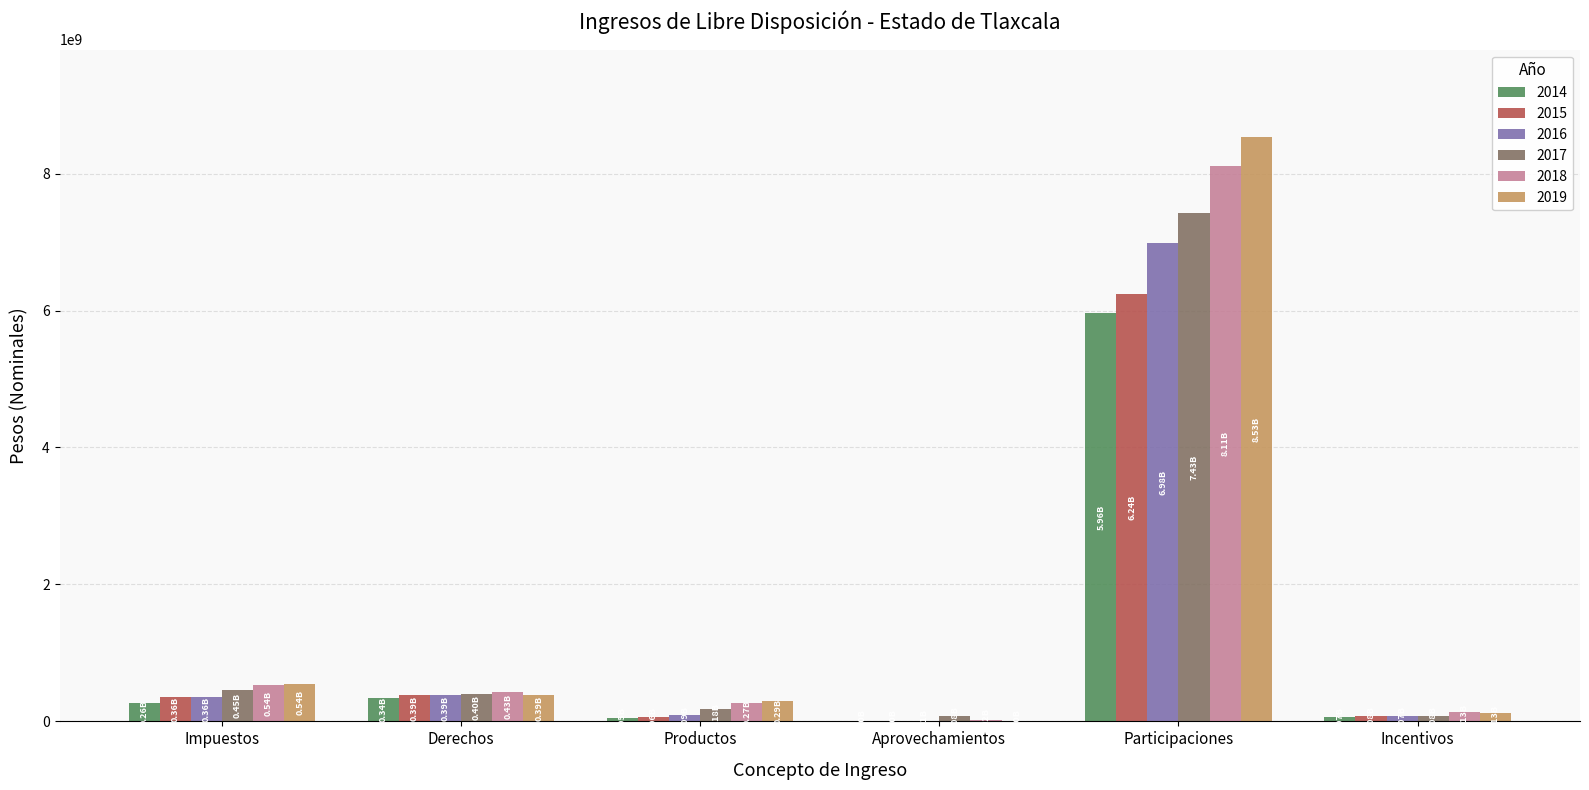

Does the chart contain stacked bars?

No